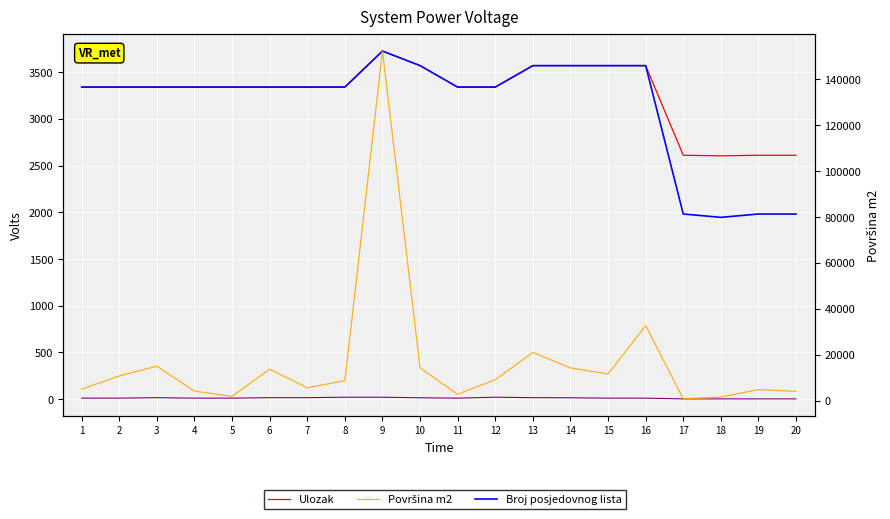

Reading right to left, transcribe all the data shown in this chart.

Ulozak: 2612	2612	2606	2612	3572	3572	3572	3572	3342	3342	3572	3728	3342	3342	3342	3342	3342	3342	3342	3342
Broj posjedovnog lista: 1983	1983	1947	1983	3572	3572	3572	3572	3342	3342	3572	3728	3342	3342	3342	3342	3342	3342	3342	3342
Broj katastarskog plana: 3	3	3	3	11	11	15	16	21	11	15	21	21	16	16	11	11	16	11	11
Površina m2: 4078	4845	1609	802	32749	11636	14318	21049	9159	2822	14318	152317	8773	5635	13749	1907	4177	15067	10802	5025